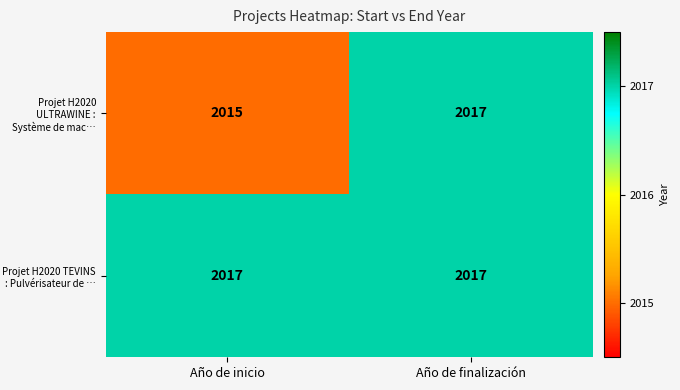

How many distinct data groups are displayed?

2